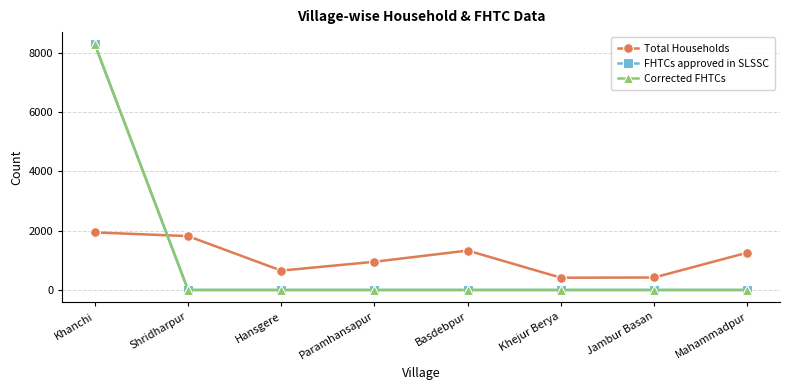

Is this an area chart (filled region under the line)?

No